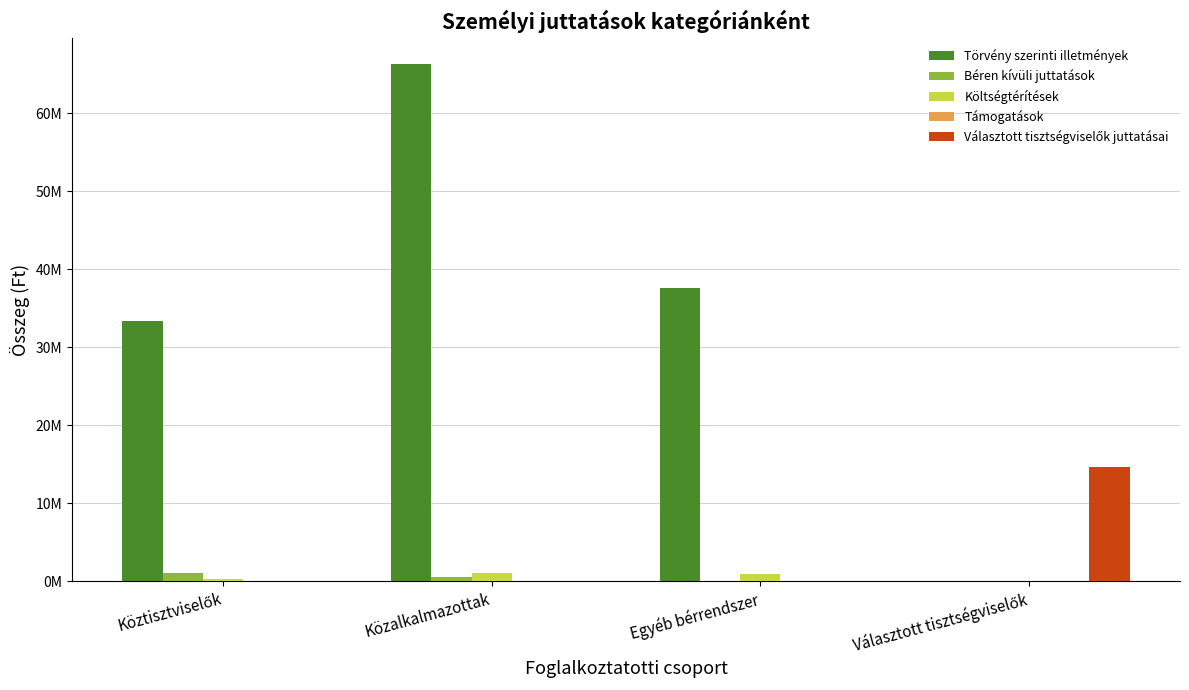

At how many categories does at least one series exceed 62749832?

1